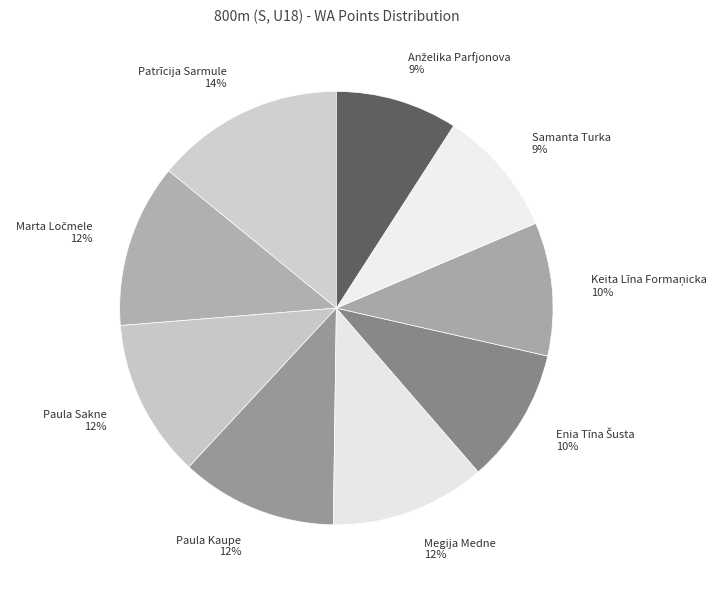

To the nearest percent, what is the difference between the largest and smallest slice percentages?

5%